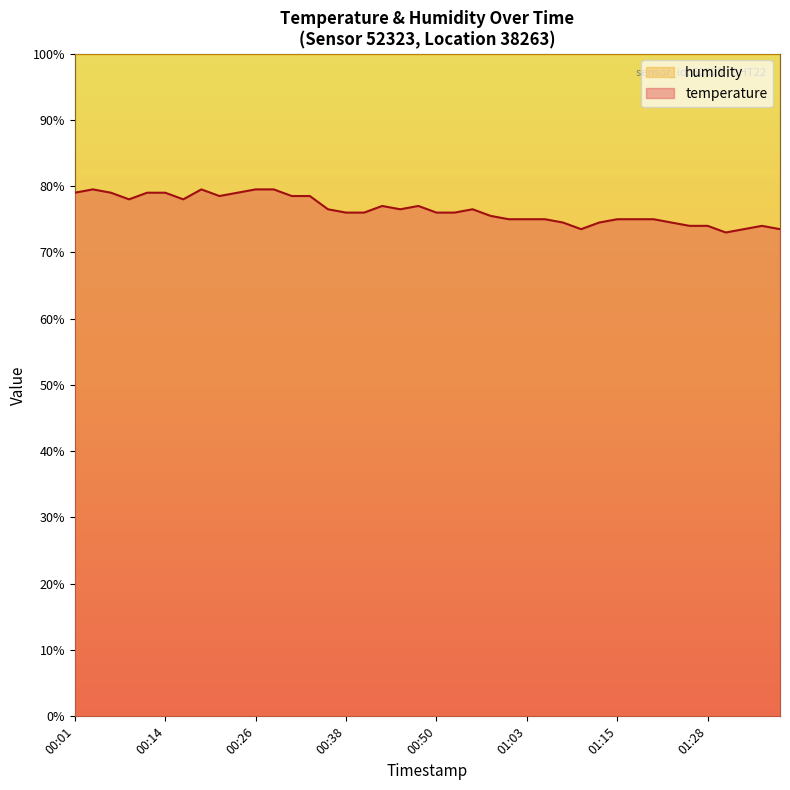

Does the chart have visible grid lines?

No